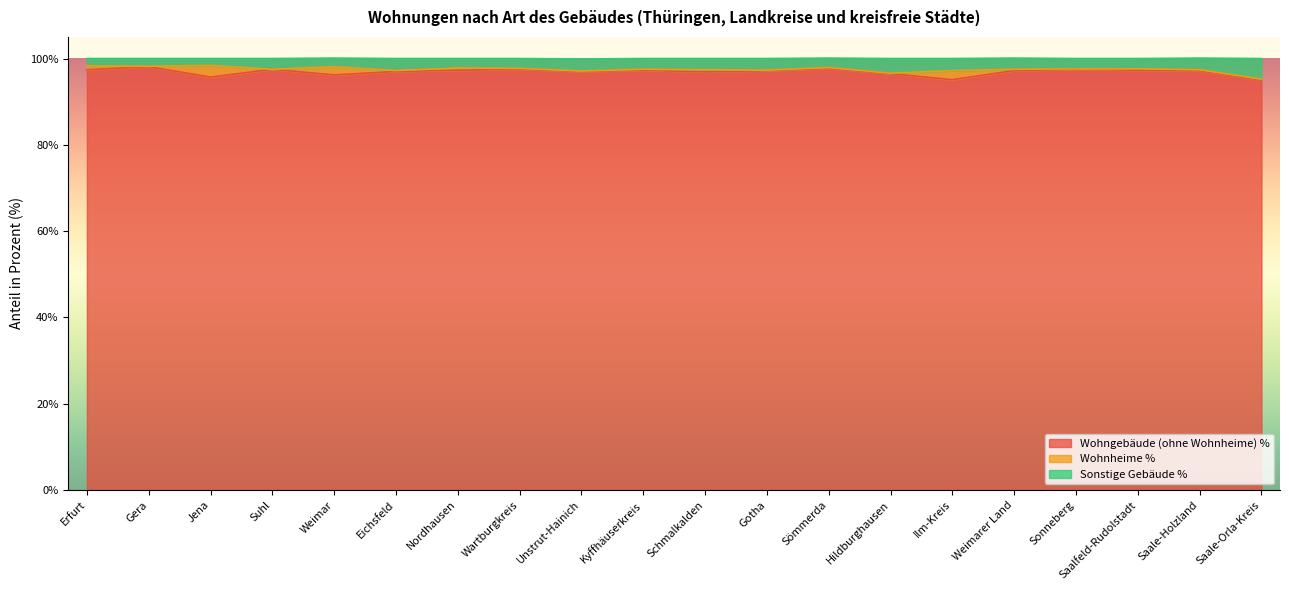

What is the difference between the second highest and second lowest values in the Sonstige Gebäude % series?

1.7